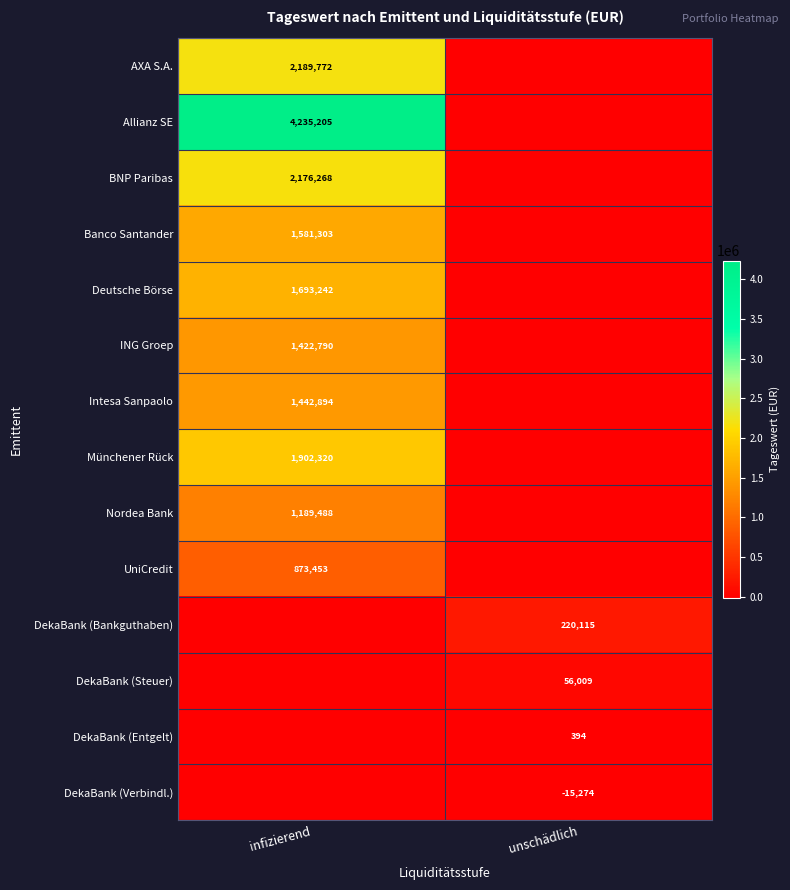

Is it true that DekaBank (Steuer) equals 15587 at unschädlich?

False